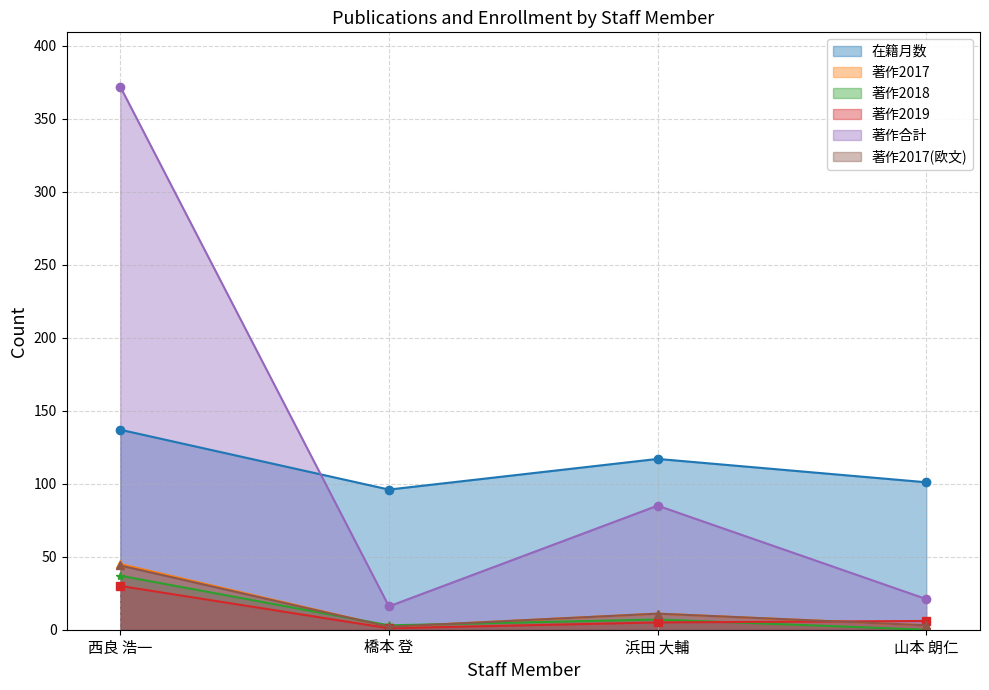

List the series in order of their peak value, highest first.

著作合計, 在籍月数, 著作2017, 著作2017(欧文), 著作2018, 著作2019